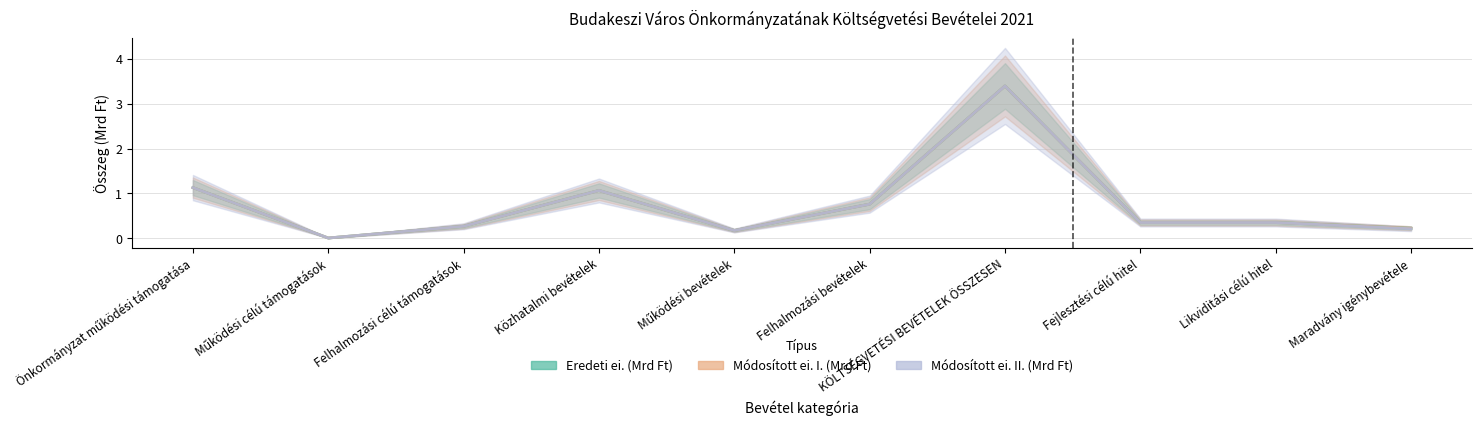

List the series in order of their peak value, highest first.

Eredeti ei. (Mrd Ft), Módosított ei. I. (Mrd Ft), Módosított ei. II. (Mrd Ft)